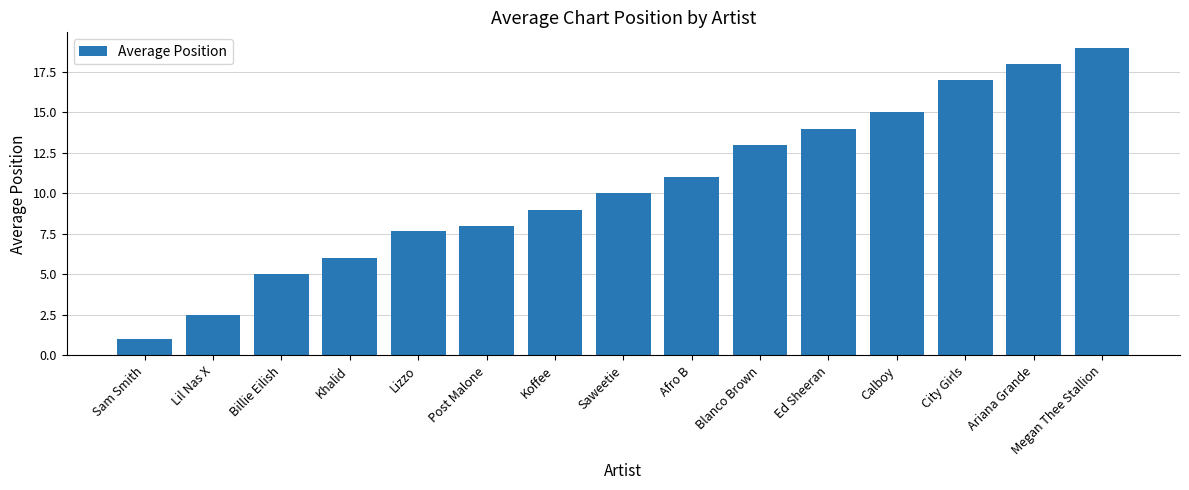

Rank the categories by value from lowest to highest.

Sam Smith, Lil Nas X, Billie Eilish, Khalid, Lizzo, Post Malone, Koffee, Saweetie, Afro B, Blanco Brown, Ed Sheeran, Calboy, City Girls, Ariana Grande, Megan Thee Stallion